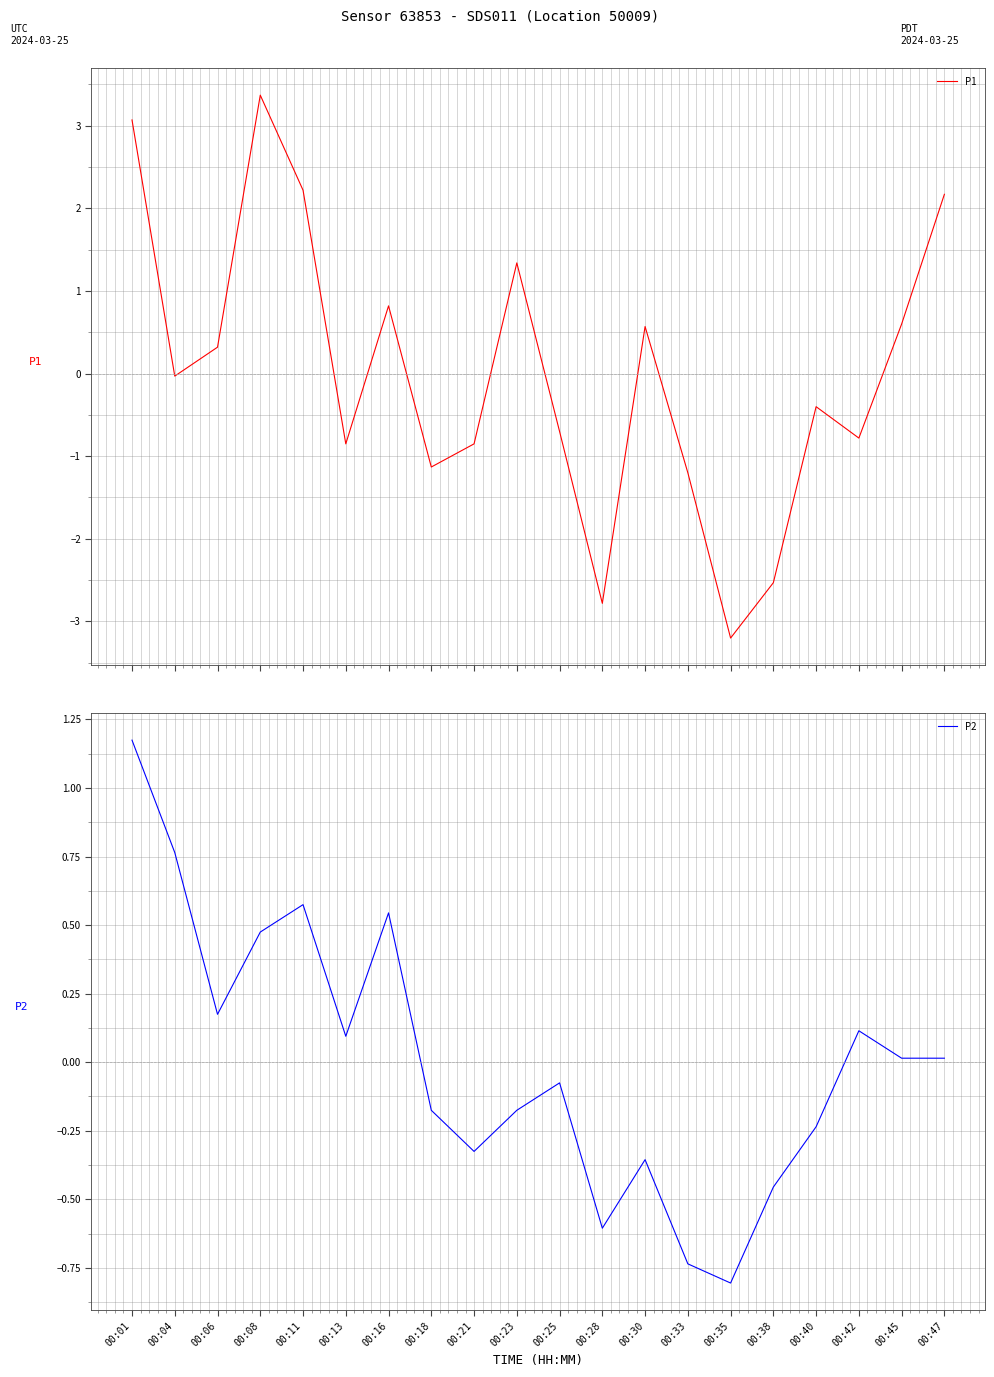

At which category does the chart reach its peak across all series?

00:08